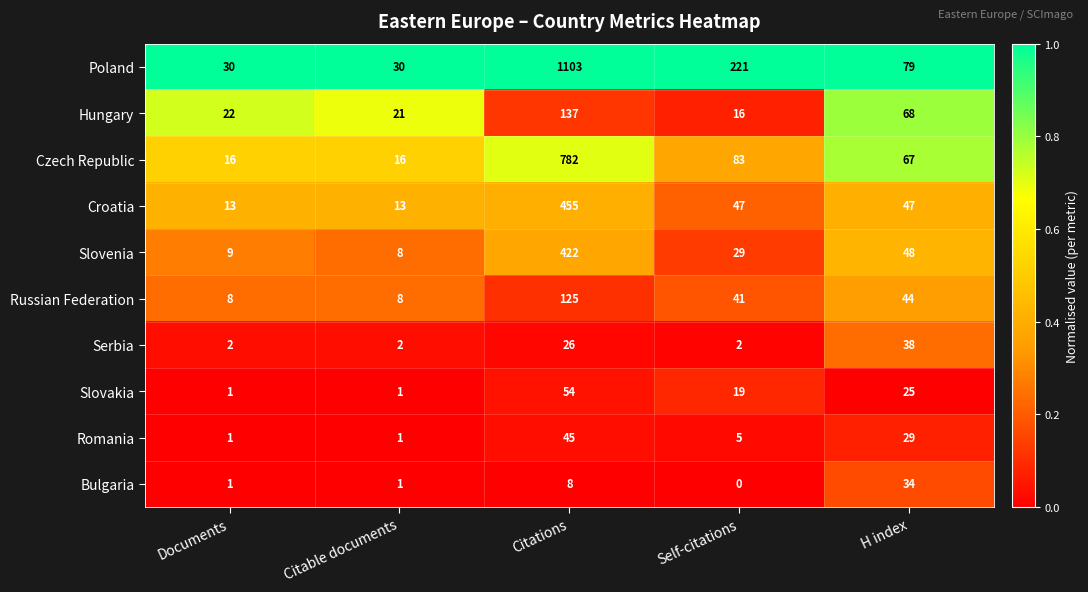

True or false: Romania has a value of 29 at H index.

True